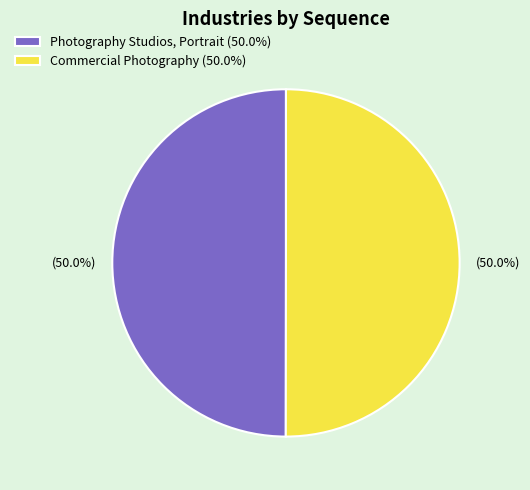

What is the ratio of the value at Commercial Photography (50.0%) to the value at Photography Studios, Portrait (50.0%)?

1.0